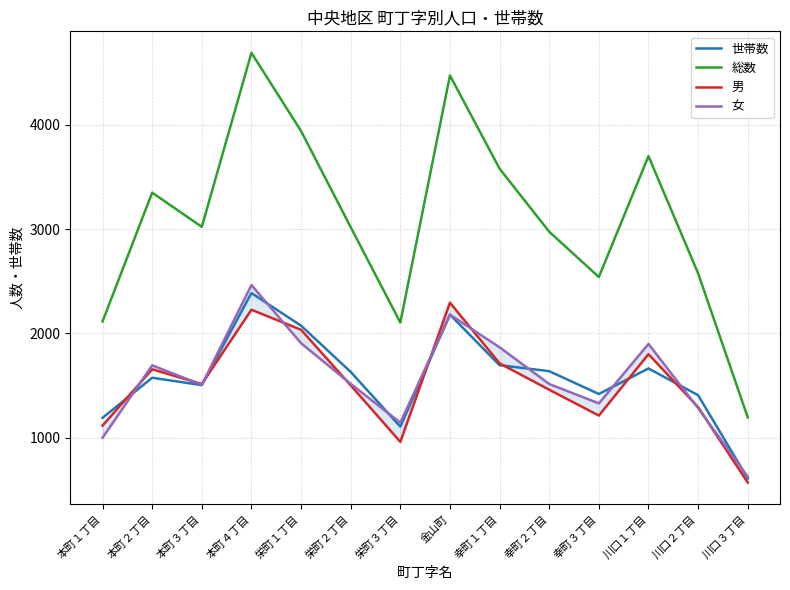

What is the difference between the 女 values at 川口１丁目 and 本町１丁目?

900